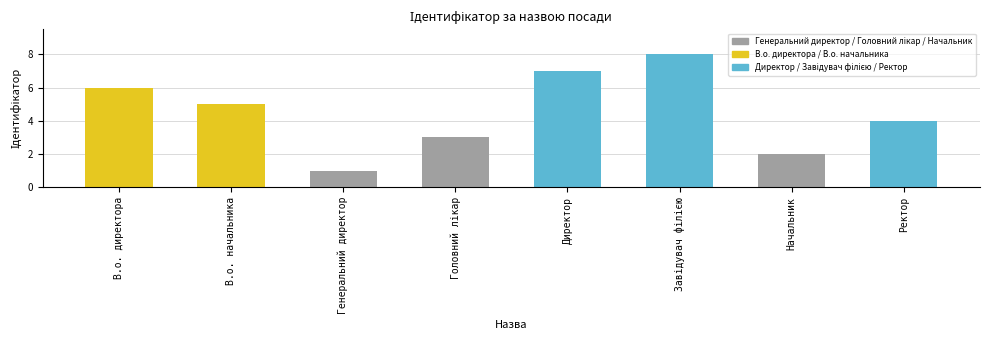

What is the ratio of the value at Ректор to the value at Начальник?

2.0